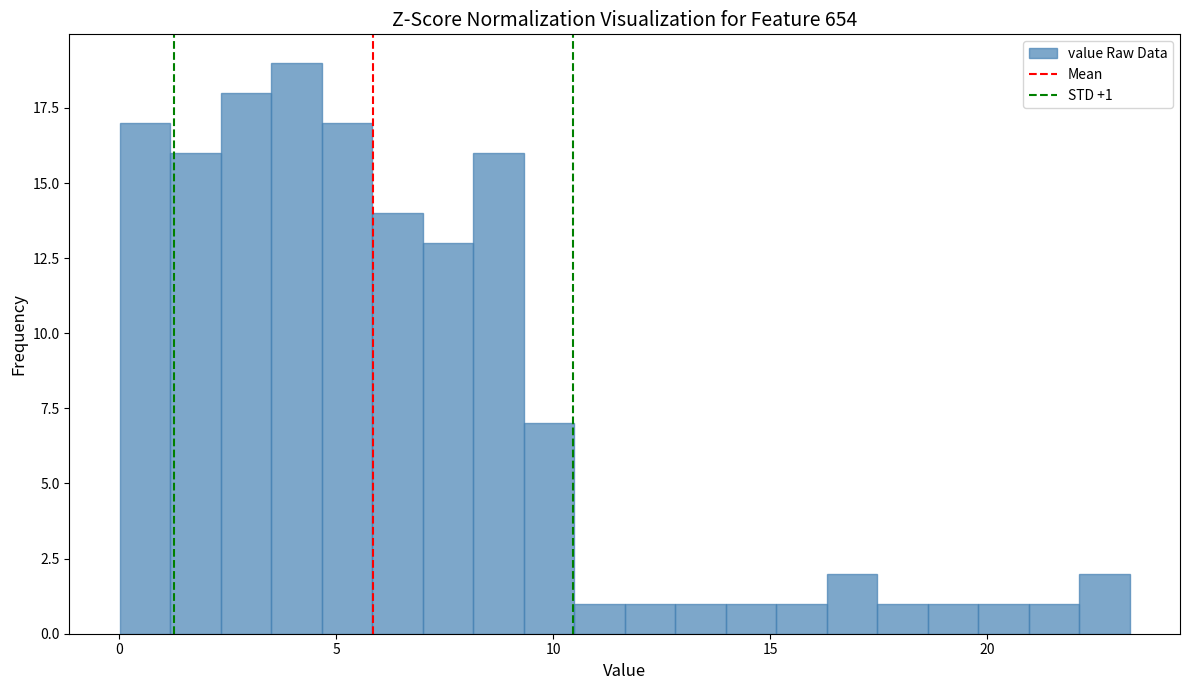

Around what value on the x-axis is the tallest bar? Give the approximate position of its centre, as read against the axis.

4.0